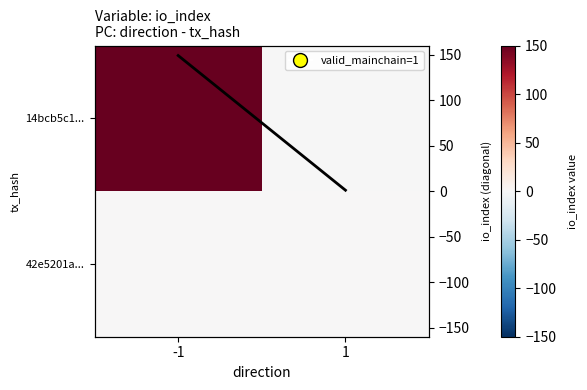

What is the spread (max minus min) of values at -1?

149